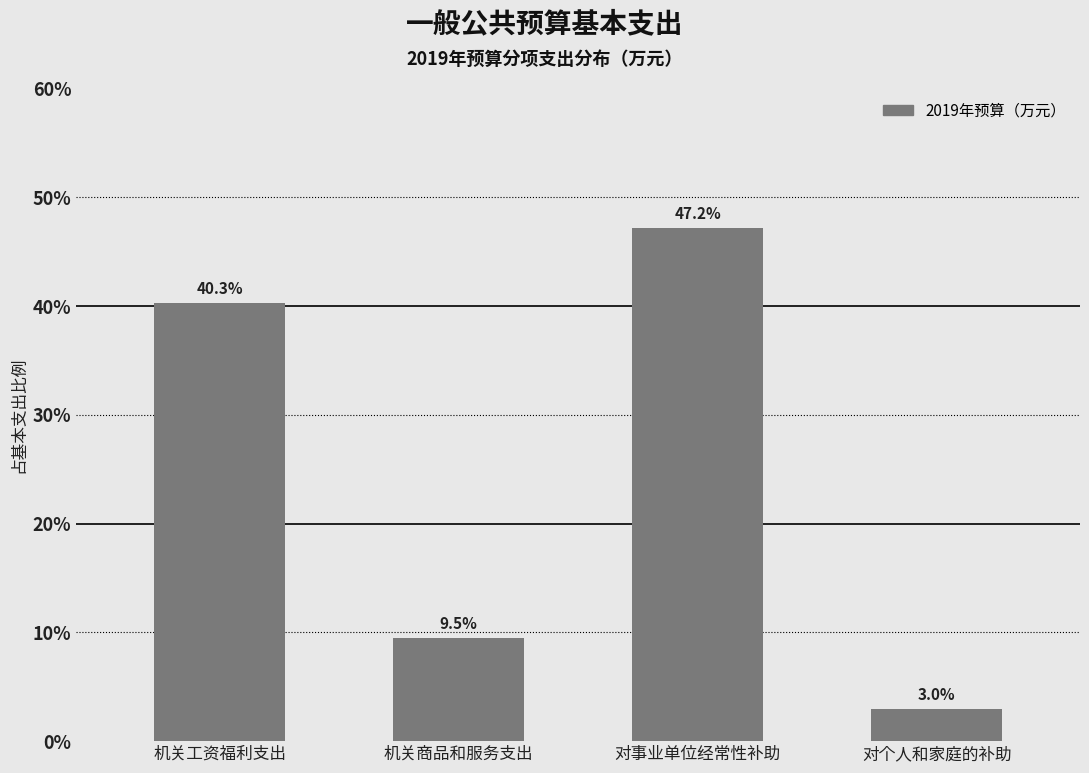

Reading left to right, transcribe all the data shown in this chart.

机关工资福利支出=40.3	机关商品和服务支出=9.5	对事业单位经常性补助=47.2	对个人和家庭的补助=3.0